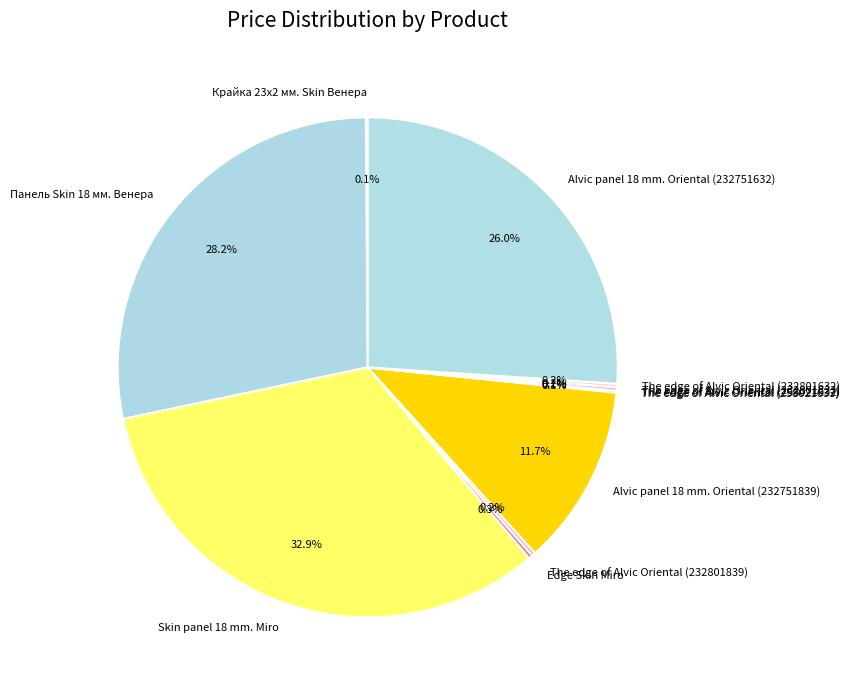

What is the largest slice in the pie chart?

Skin panel 18 mm. Miro